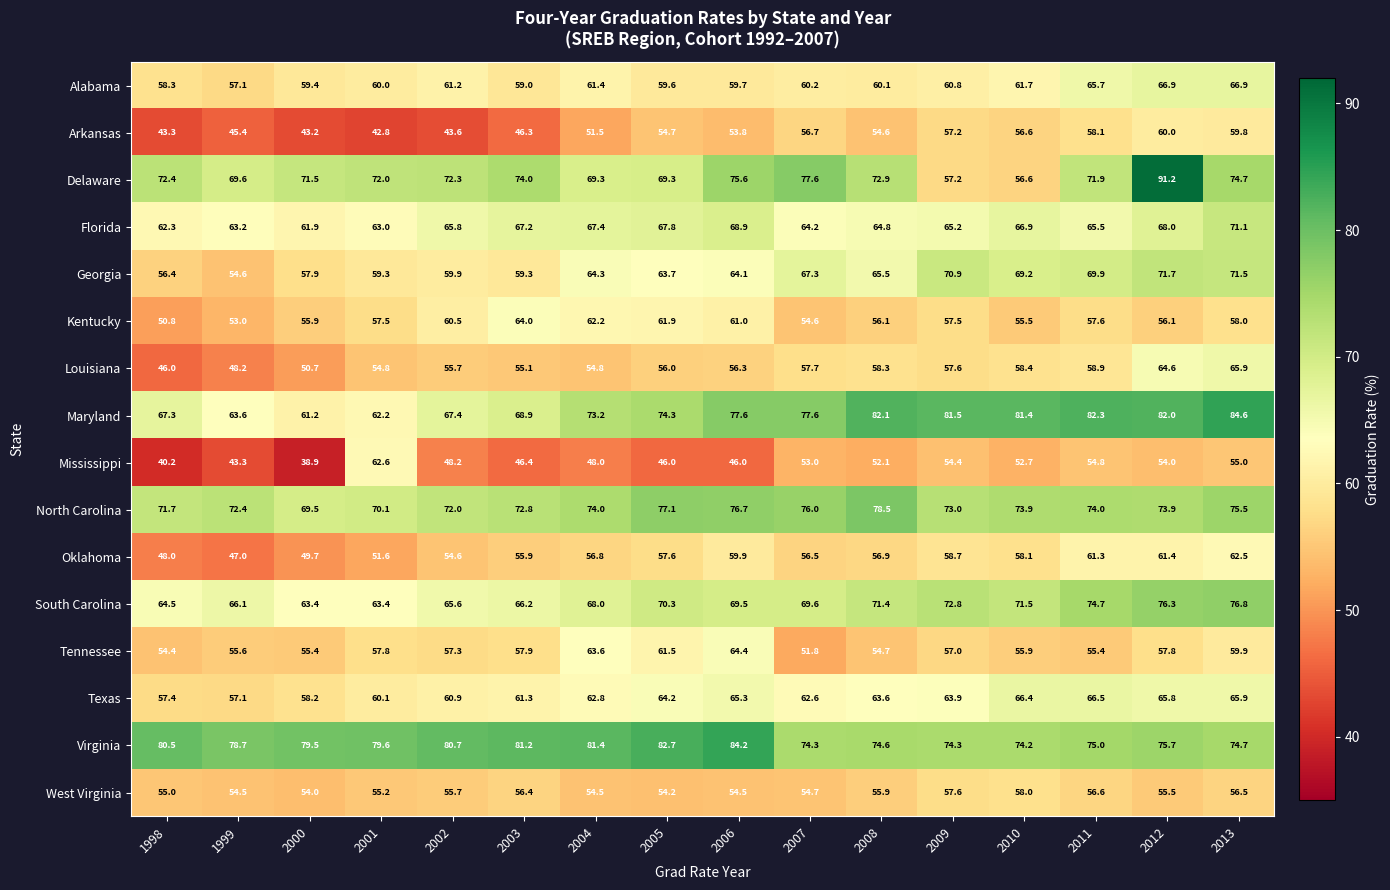

Which category has the lowest value across all series?

2000